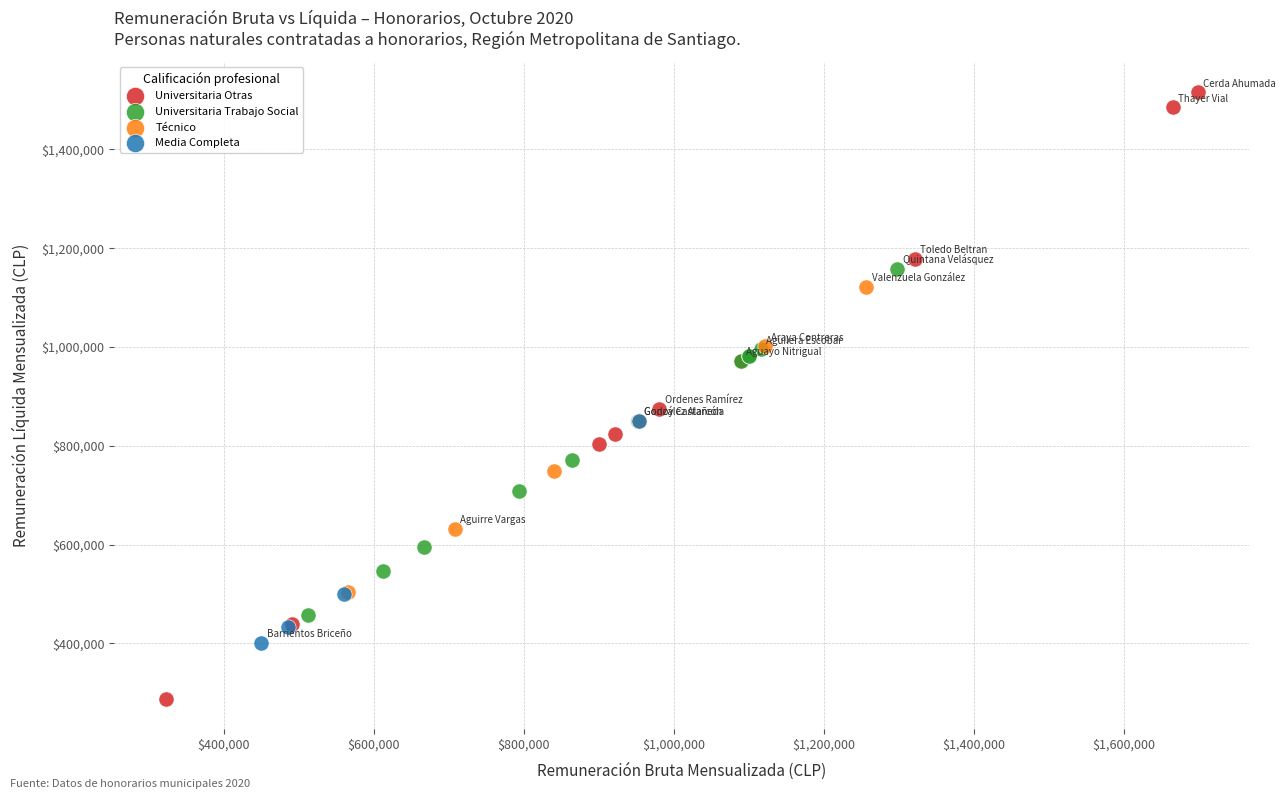

Which series has the widest spread of Y values?

Universitaria Otras